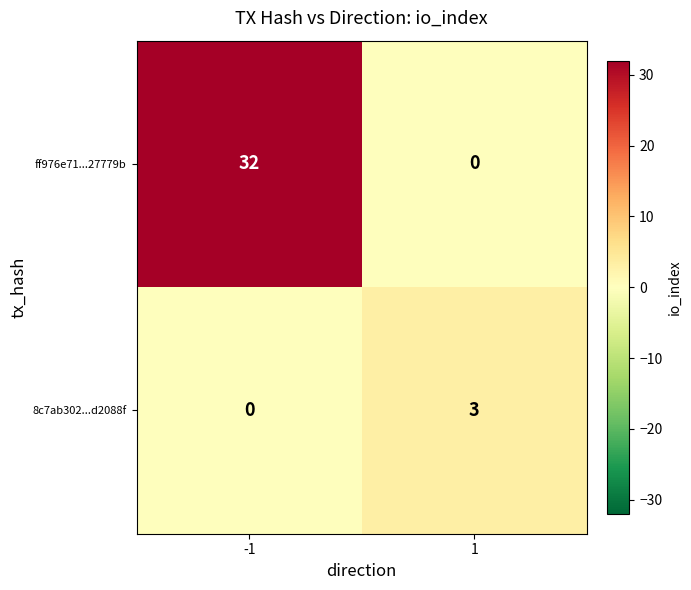

What is the difference between the maximum and minimum values in the ff976e71...27779b series?

32